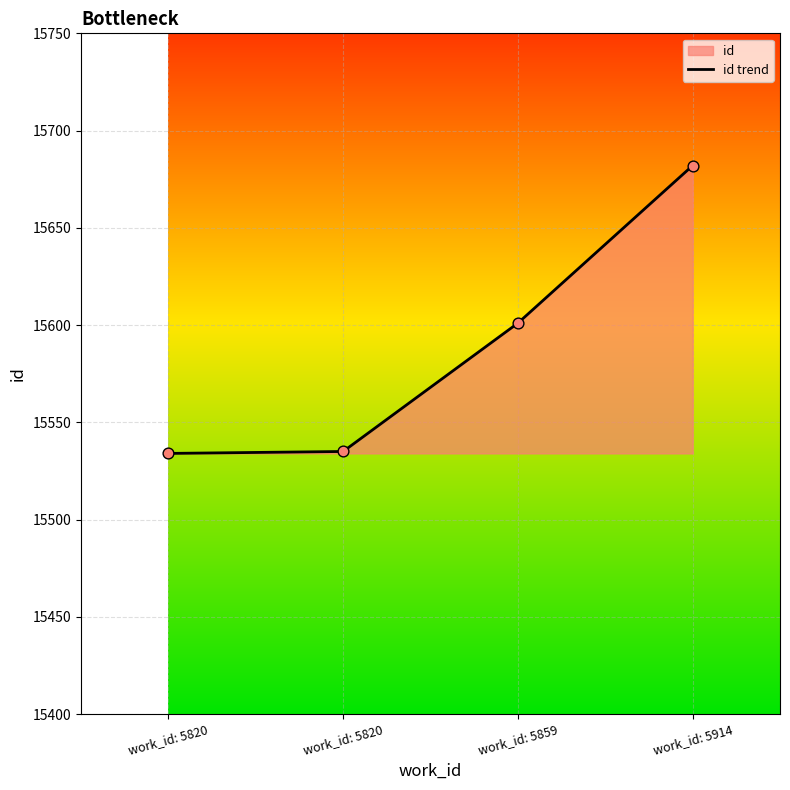

What is the change in value from work_id: 5820 to work_id: 5914?

+147